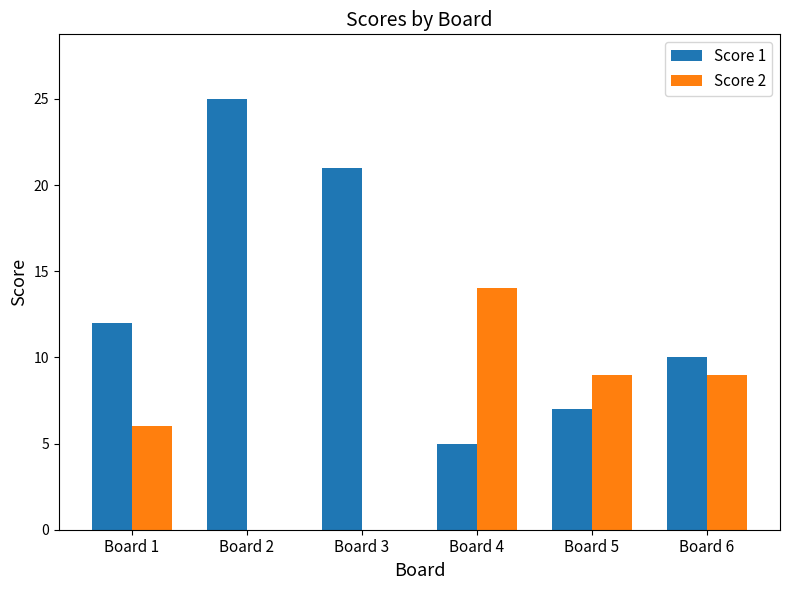

How many groups of bars are there?

6